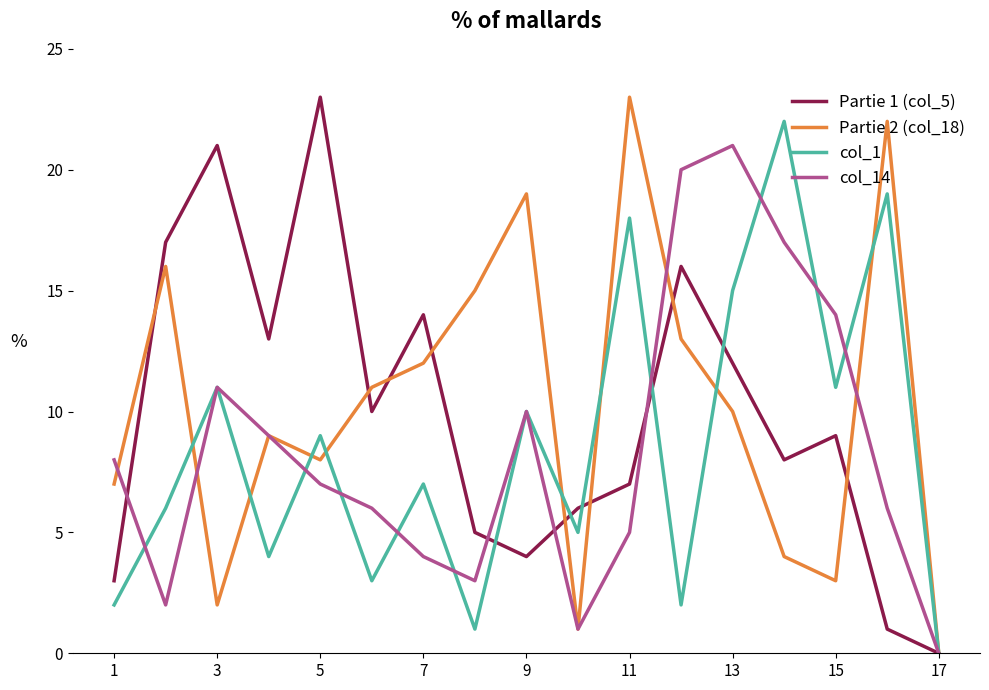

What is the maximum value shown in the chart?

23